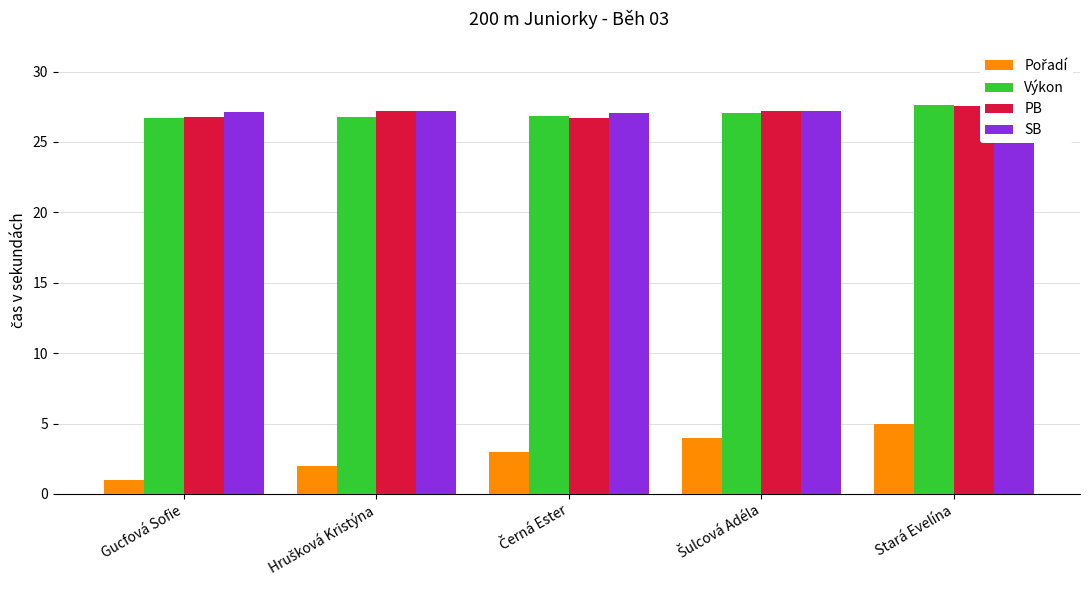

What is the approximate value of Výkon at Gucfová Sofie?

26.7